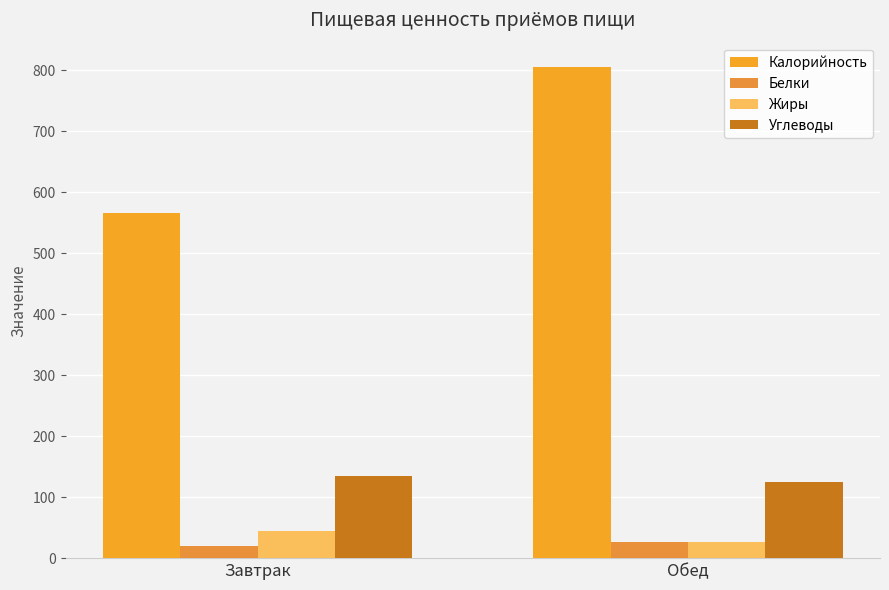

How many bars are there in each group?

4